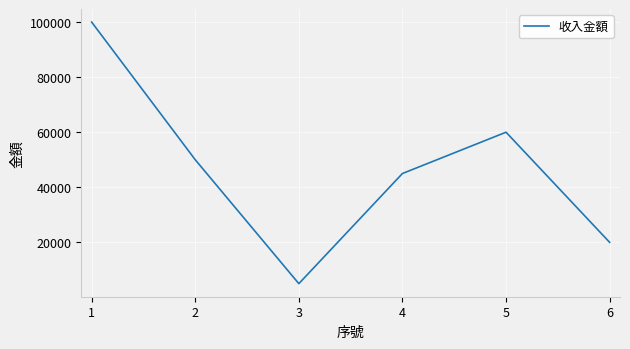

How many series are shown in this chart?

1